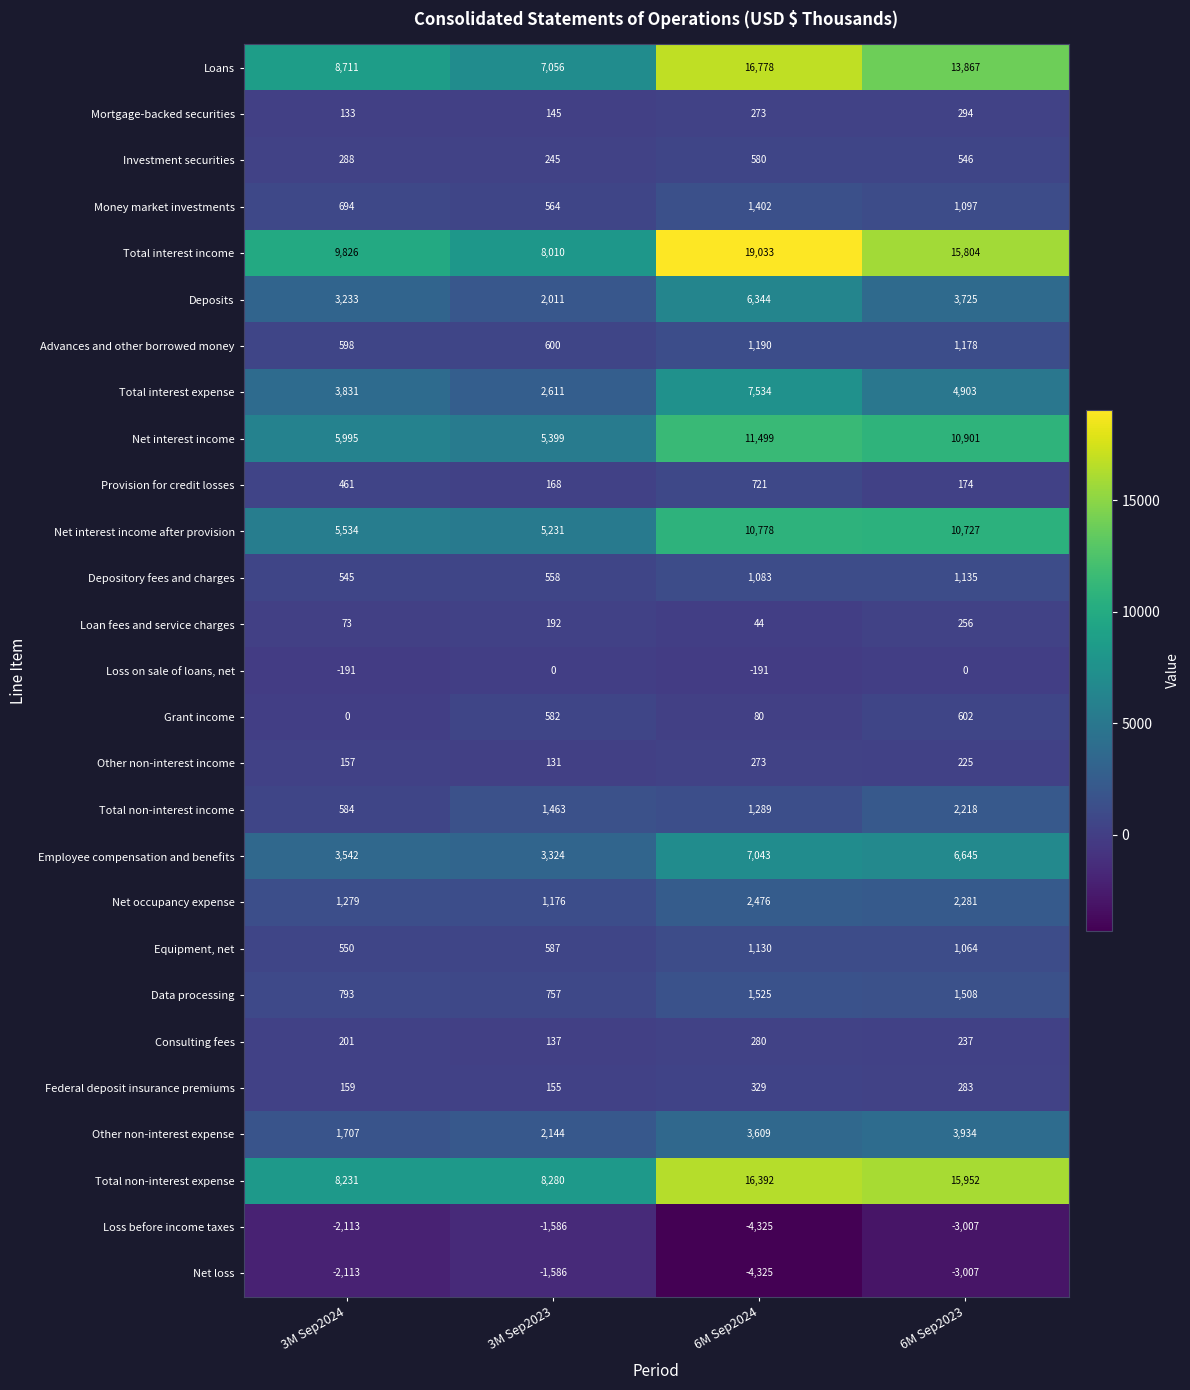

Between 3M Sep2024 and 6M Sep2024, which series saw the biggest shift?

Total interest income